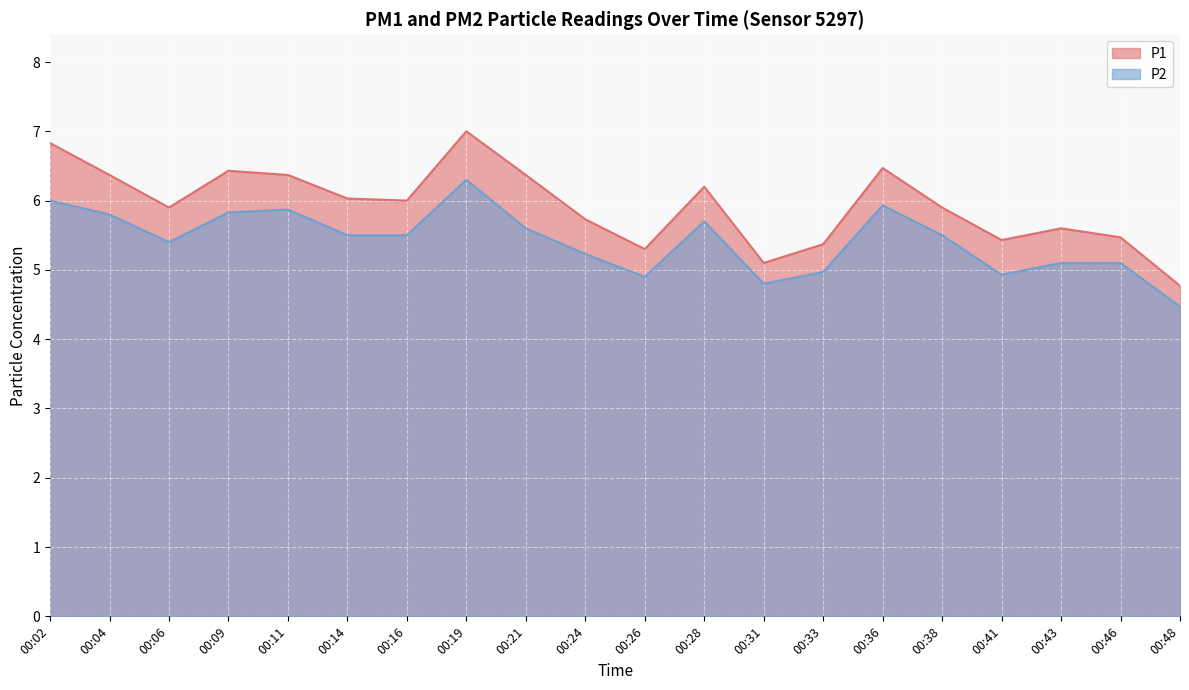

Reading left to right, list all the values displayed in this chart.

P1: 6.8	6.4	5.9	6.4	6.4	6.0	6.0	7.0	6.4	5.7	5.3	6.2	5.1	5.4	6.5	5.9	5.4	5.6	5.5	4.8
P2: 6.0	5.8	5.4	5.8	5.9	5.5	5.5	6.3	5.6	5.2	4.9	5.7	4.8	5.0	5.9	5.5	4.9	5.1	5.1	4.5